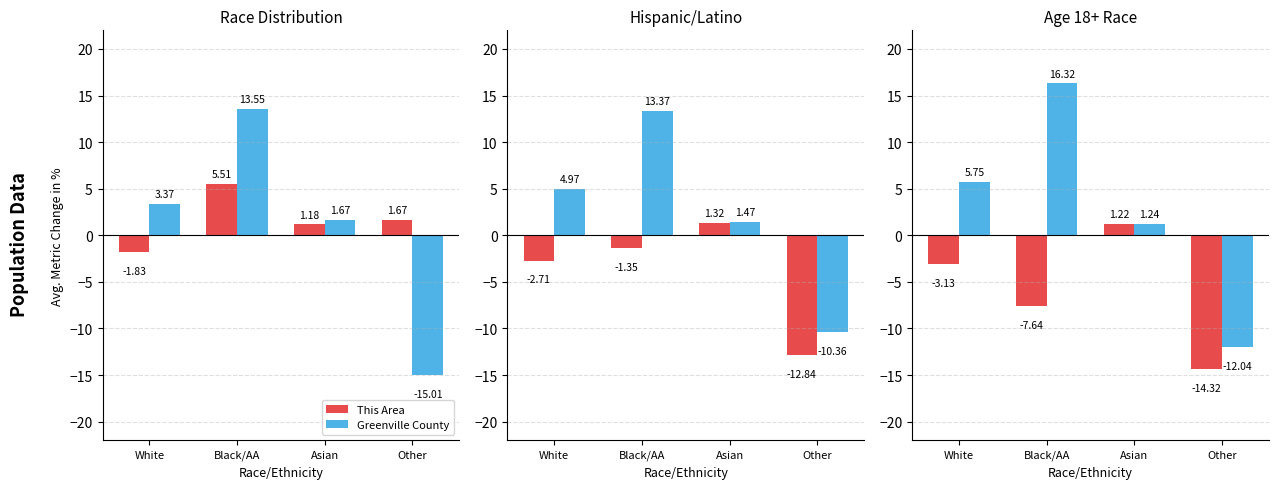

What is the sum of the This Area values at White and Black/AA?

-10.8